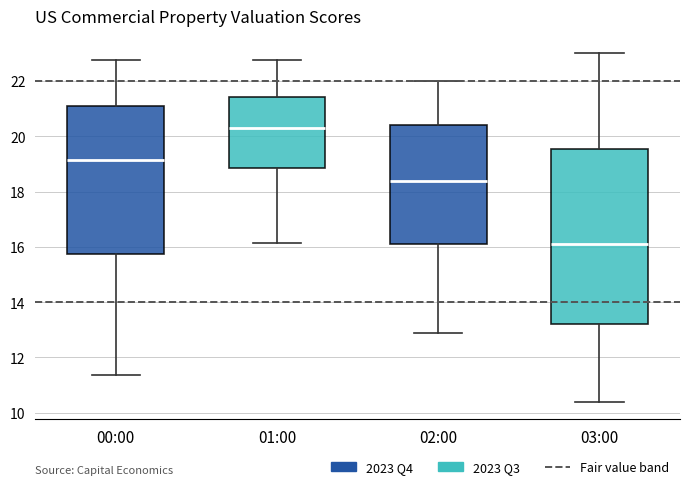

Reading left to right, read every box against the y-axis: the position of its median line, the range the box covers, and the ends of its whiskers. The values are not printed on the chart, so give them approximately, as read against the axis.

00:00: median 19.2, box 15.8 to 21.0, whiskers 11.4 to 22.8
01:00: median 20.2, box 18.8 to 21.4, whiskers 16.2 to 22.8
02:00: median 18.4, box 16.2 to 20.4, whiskers 13.0 to 22.0
03:00: median 16.2, box 13.2 to 19.6, whiskers 10.4 to 23.0